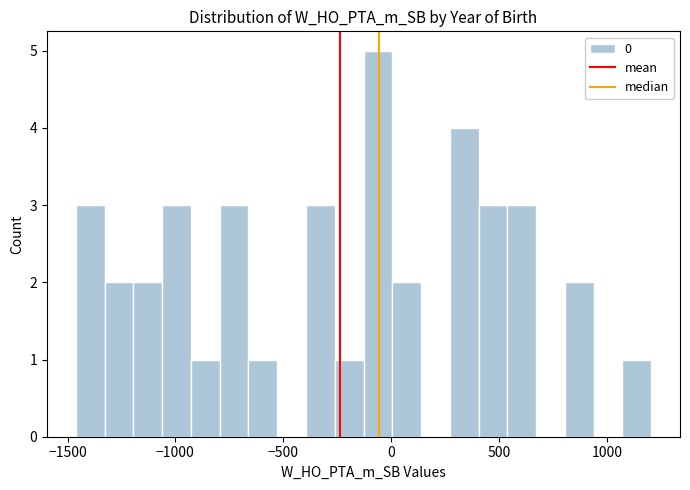

Around what value on the x-axis is the tallest bar? Give the approximate position of its centre, as read against the axis.

-50